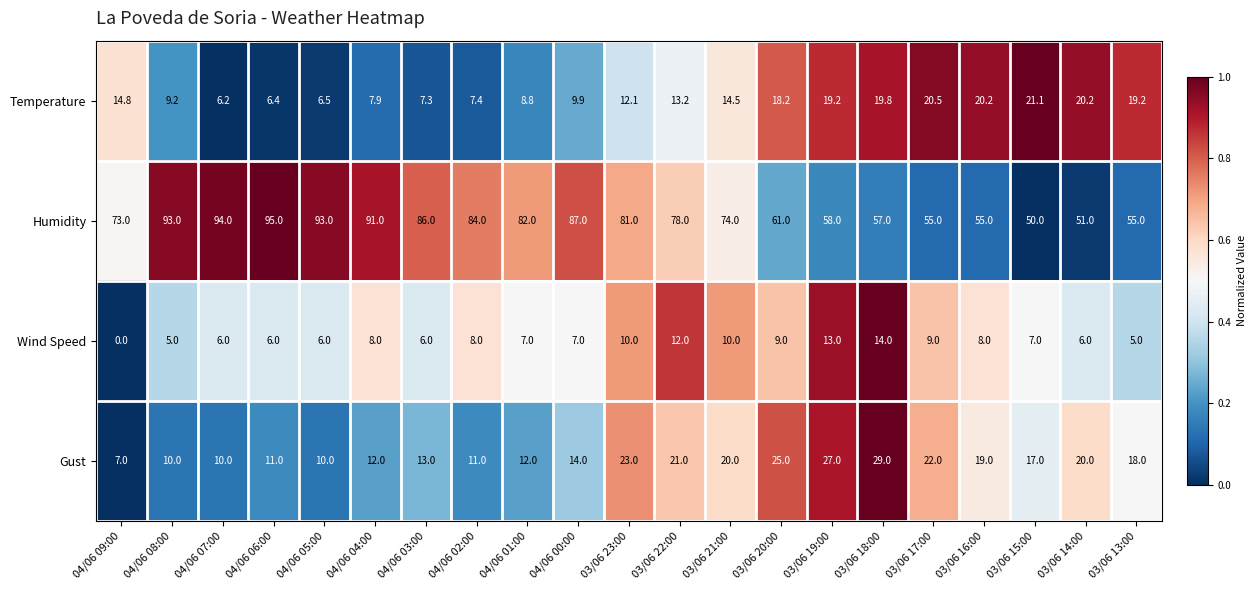

What is the difference between the Humidity values at 04/06 02:00 and 03/06 16:00?

29.0